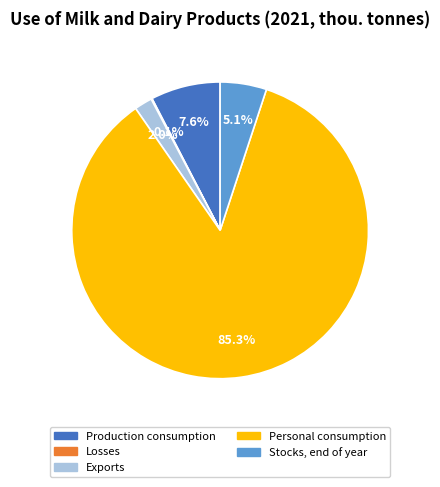

Does any single category account for the majority?

Yes